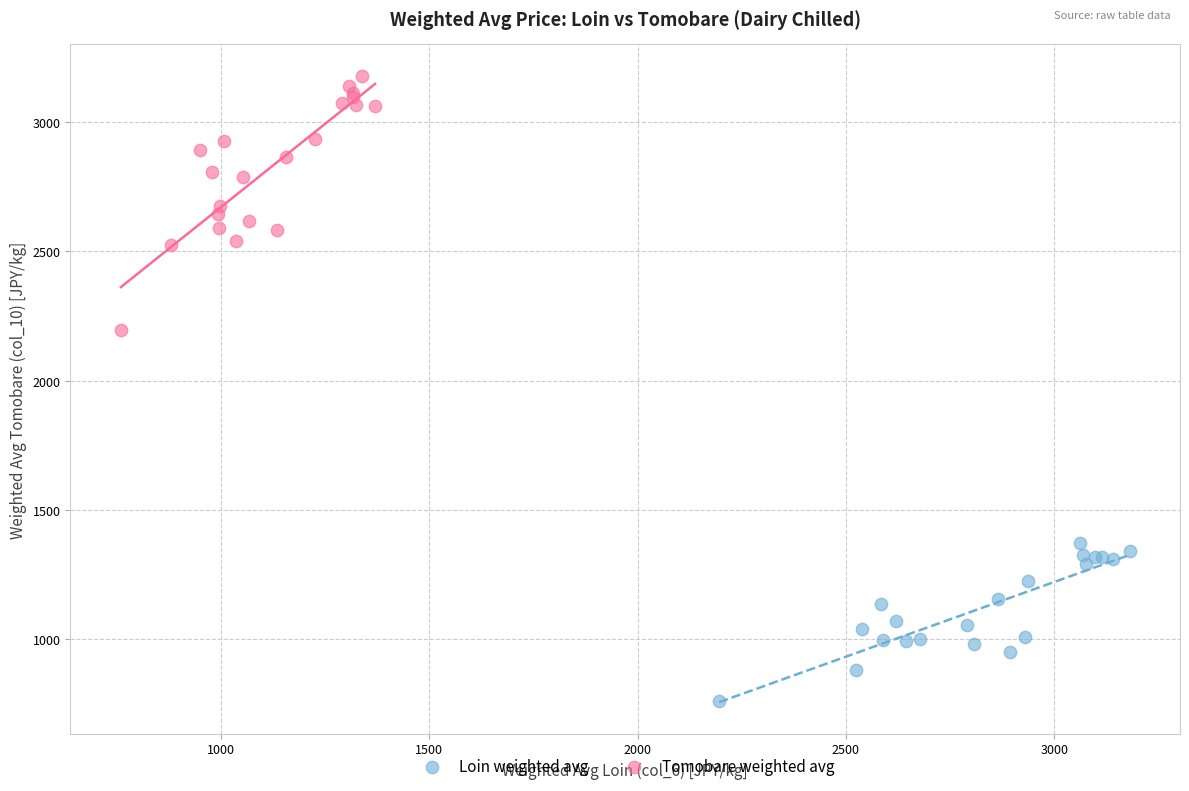

Which series reaches the maximum Y coordinate?

Tomobare weighted avg